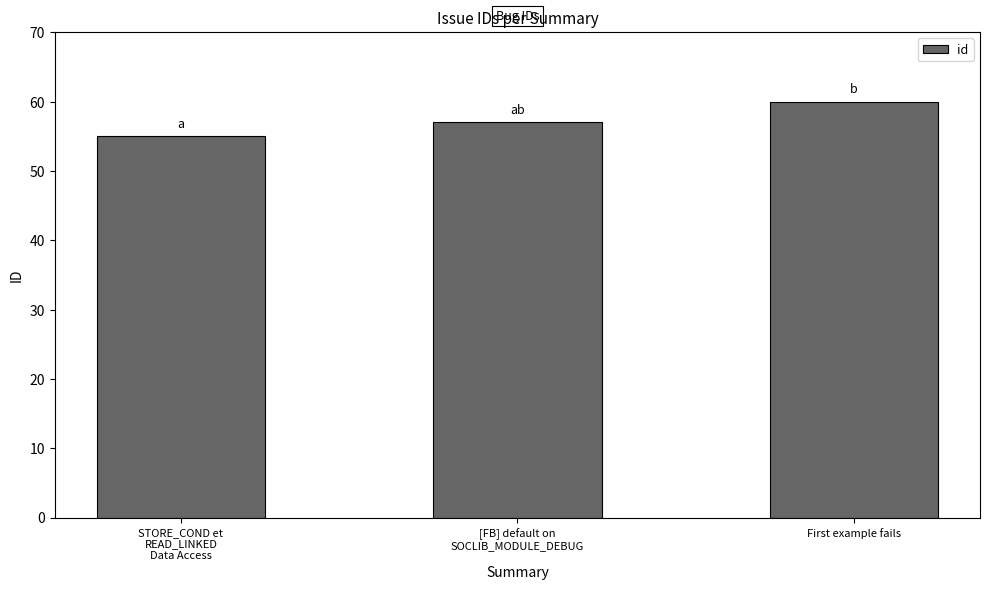

The value at STORE_COND et
READ_LINKED
Data Access is 55. True or false?

True